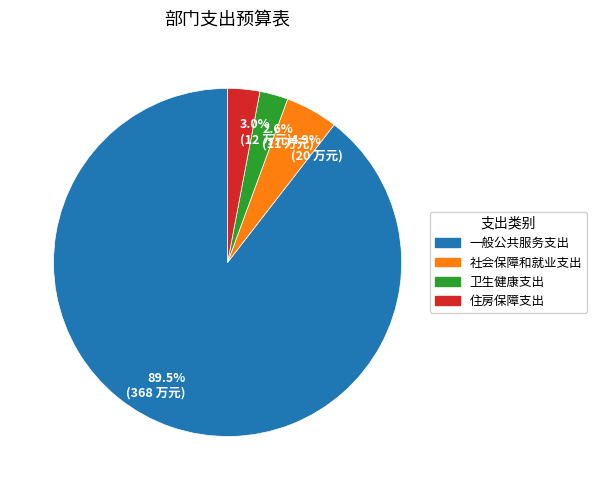

What is the ratio of the value at 卫生健康支出 to the value at 社会保障和就业支出?

0.5